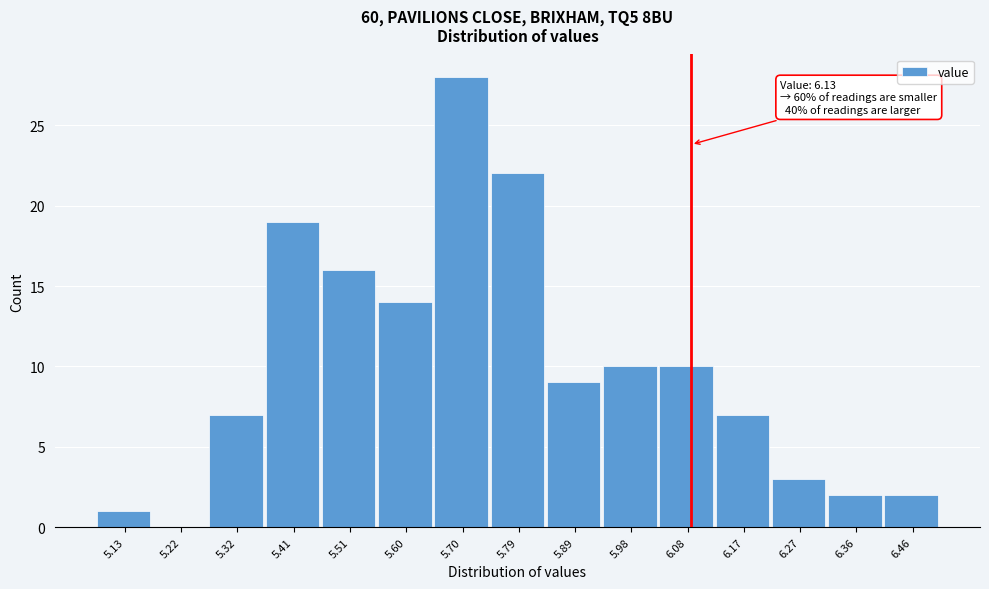

Reading left to right, extract all data points from this chart.

5.13=1	5.22=0	5.32=7	5.41=19	5.51=16	5.60=14	5.70=28	5.79=22	5.89=9	5.98=10	6.08=10	6.17=7	6.27=3	6.36=2	6.46=2